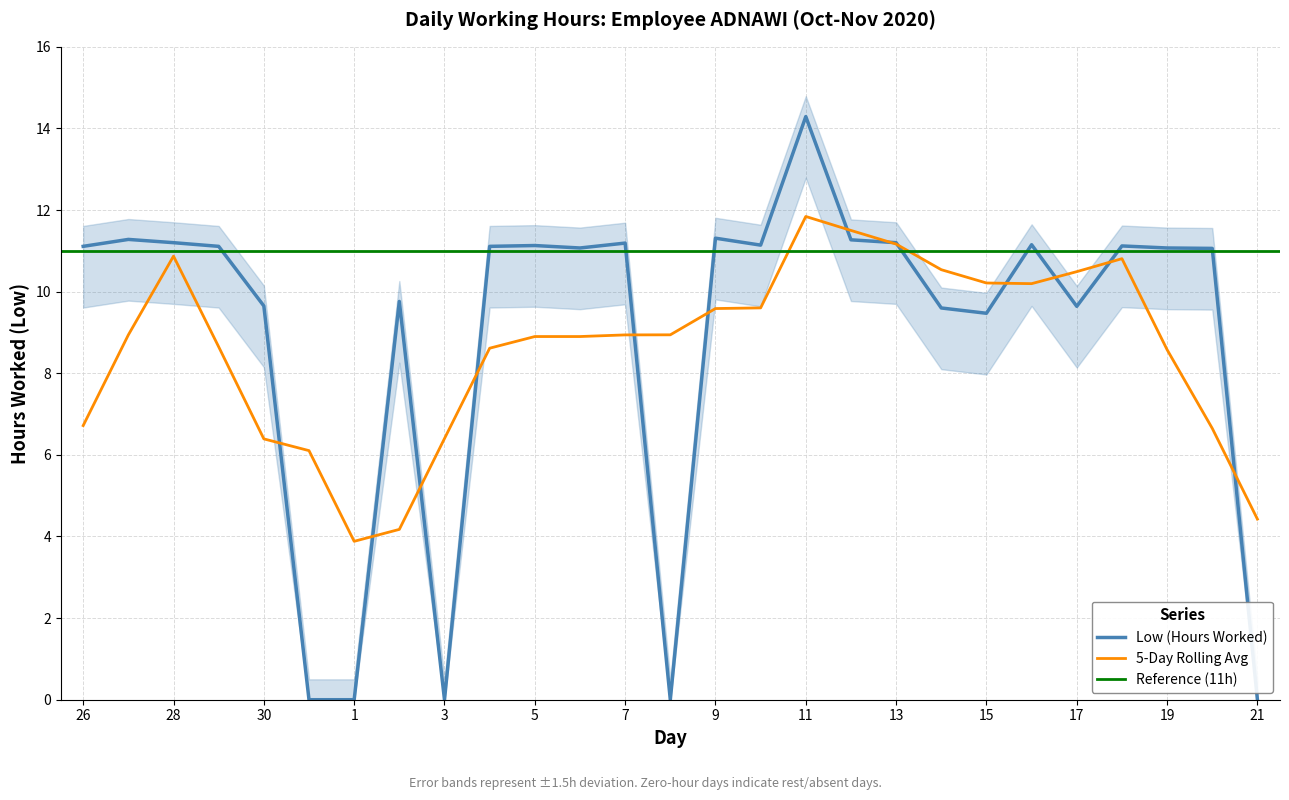

What value does the data have at 26?

11.1